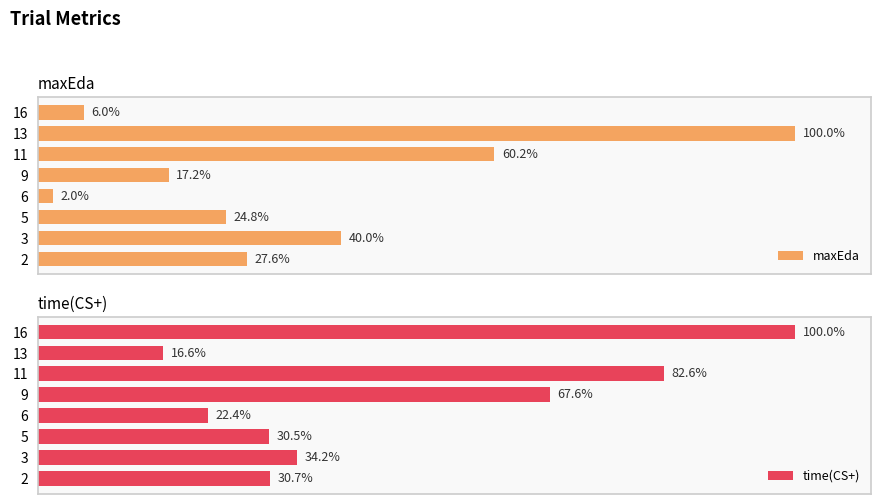

Rank the series by their maximum value, from highest to lowest.

maxEda, time(CS+)